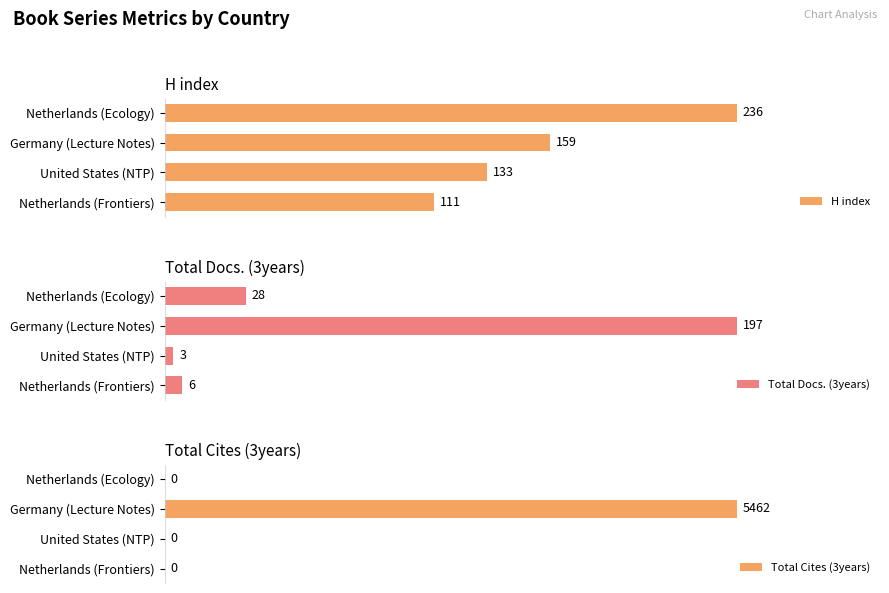

Does the chart contain stacked bars?

No